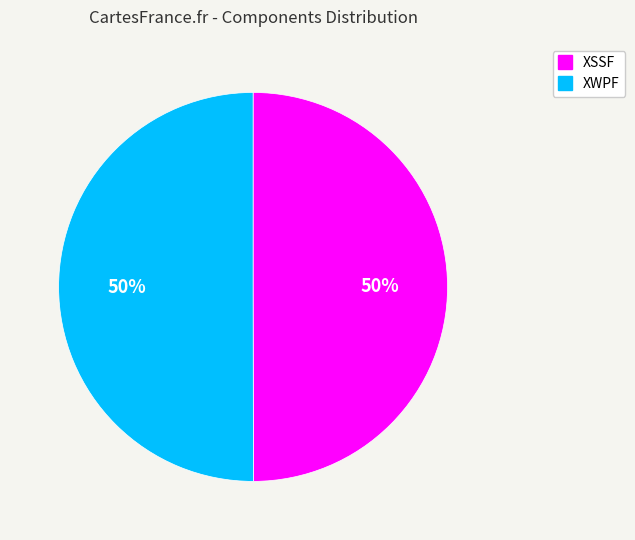

Is it true that XSSF is 45% of the pie?

False